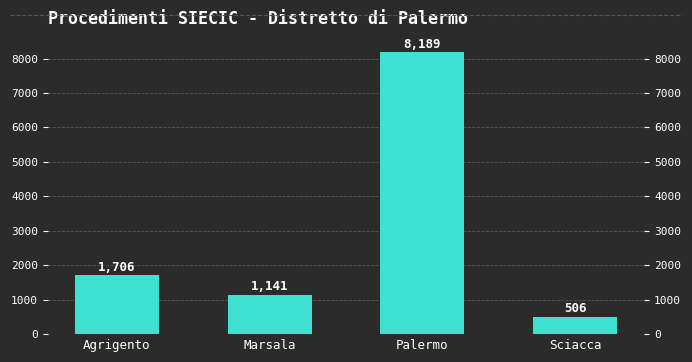

What is the sum of the values at Marsala and Agrigento?

2847